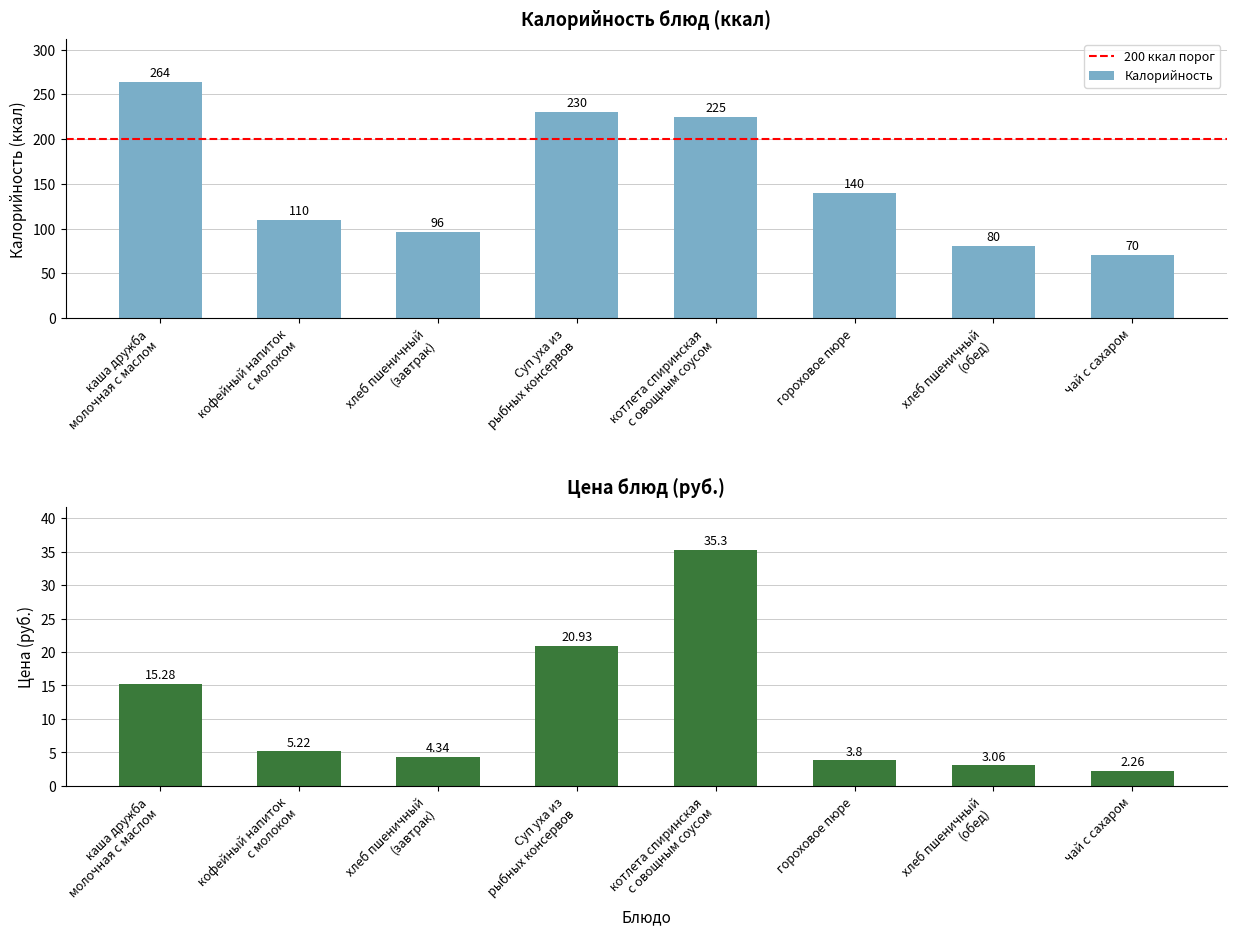

Reading left to right, what are all the values shown in this chart?

Калорийность: 264.0	110.0	96.0	230.0	225.0	140.0	80.0	70.0
Цена: 15.3	5.2	4.3	20.9	35.3	3.8	3.1	2.3